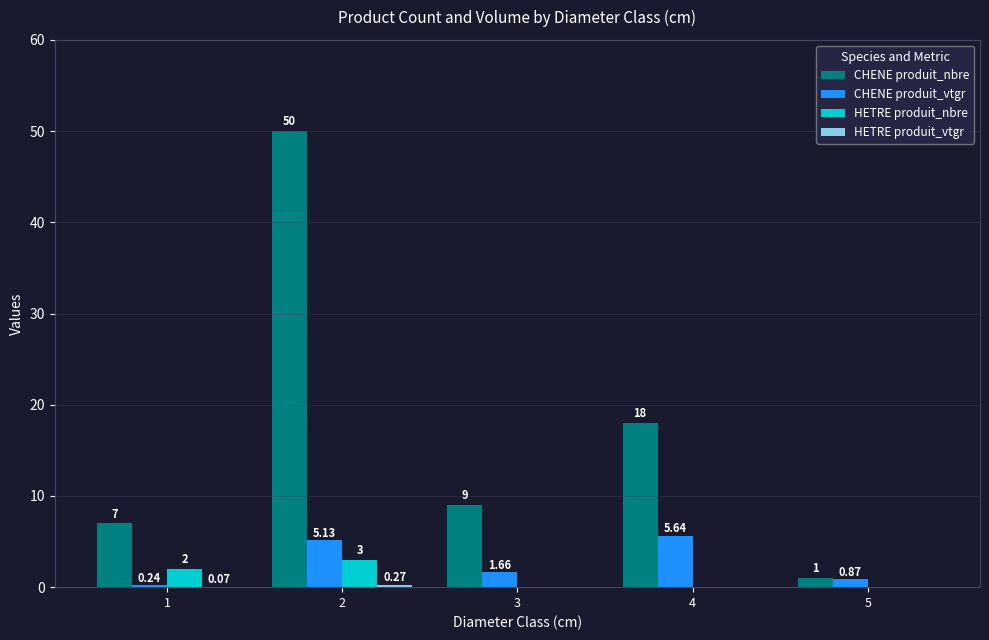

Which series has the largest range (max minus min)?

CHENE produit_nbre